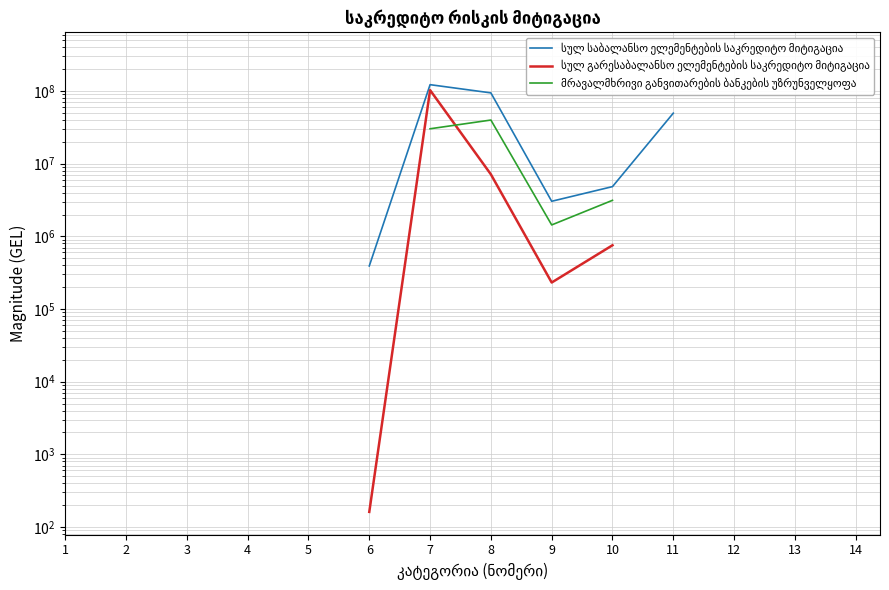

Is the value of სულ საბალანსო ელემენტების საკრედიტო მიტიგაცია at 2 greater than the value of მრავალმხრივი განვითარების ბანკების უზრუნველყოფა at 13?

No